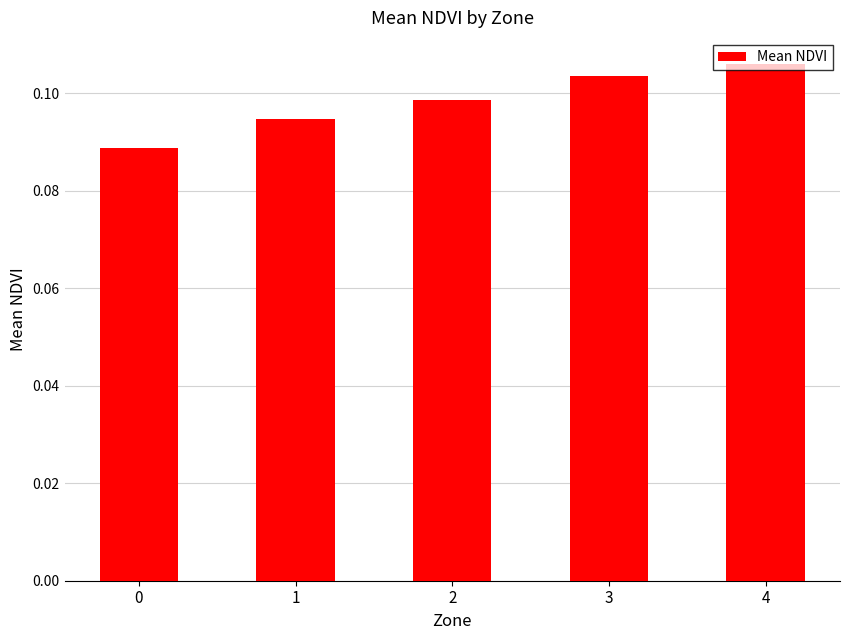

True or false: the data shows 0.2 at 3.

False